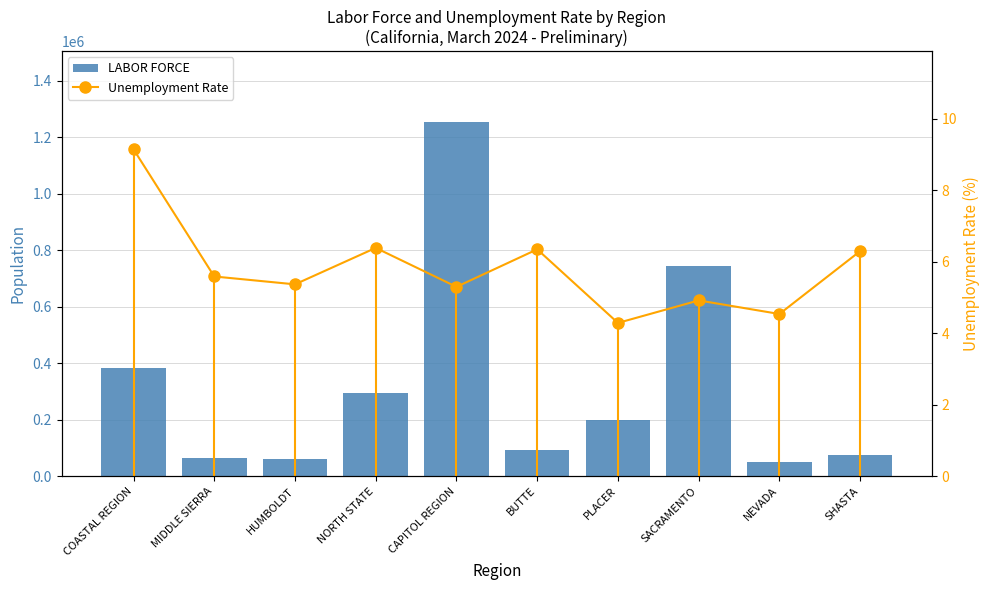

At how many categories does at least one series exceed 109303?

5